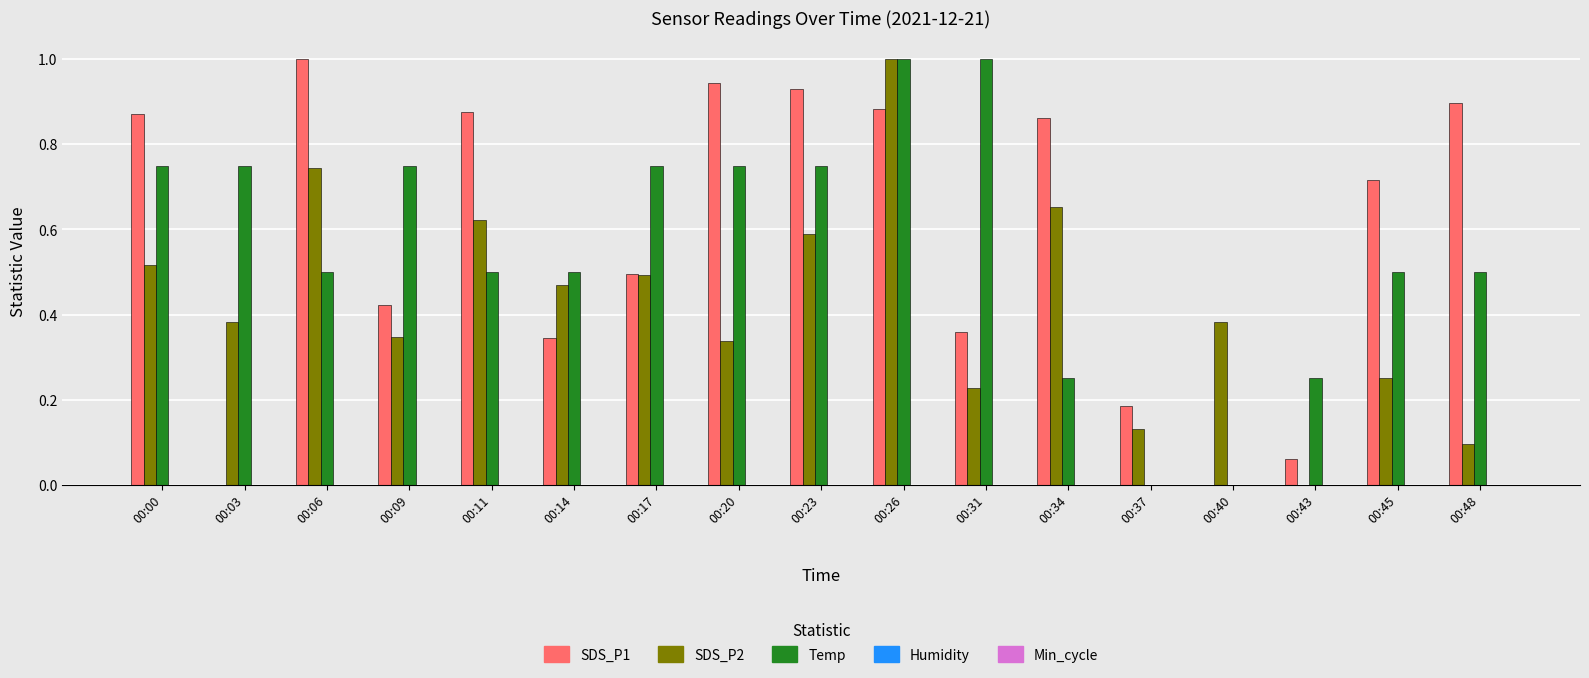

What is the maximum value for SDS_P2?

1.0